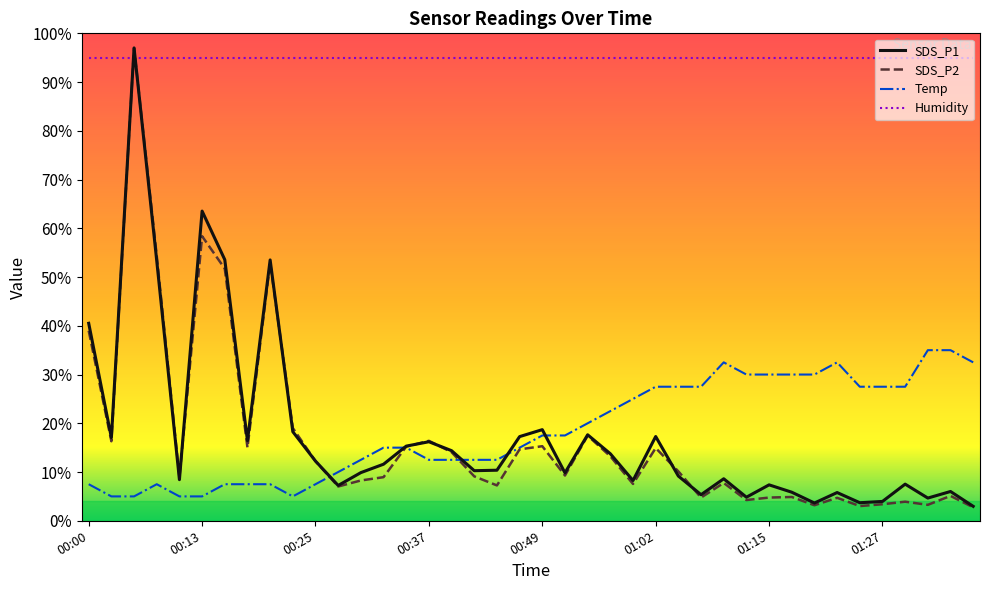

Which series has the widest spread of values?

SDS_P2